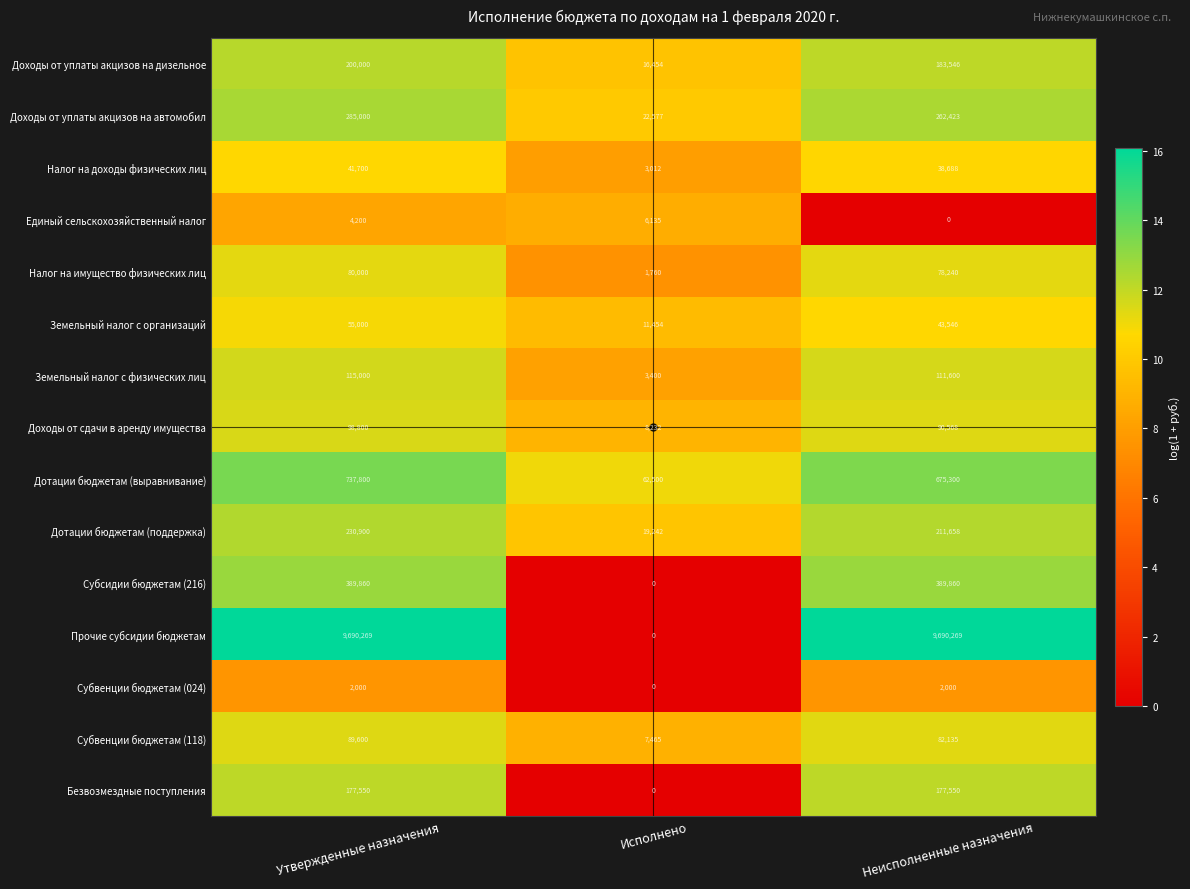

What is the difference between the maximum and second lowest values in the Доходы от уплаты акцизов на дизельное series?

16454